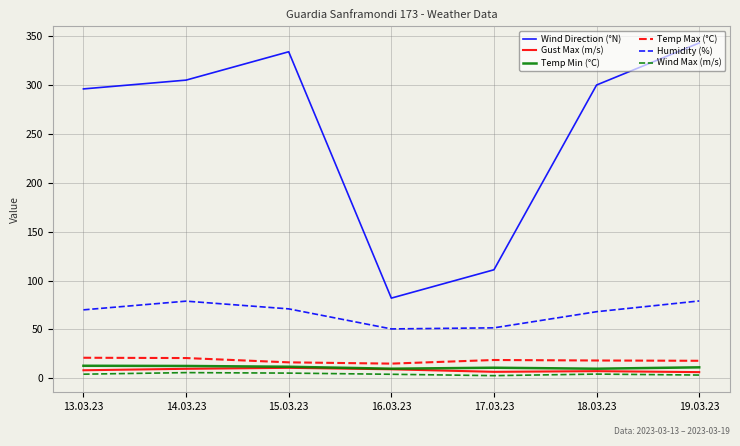

Which series has the largest range (max minus min)?

Wind Direction (°N)